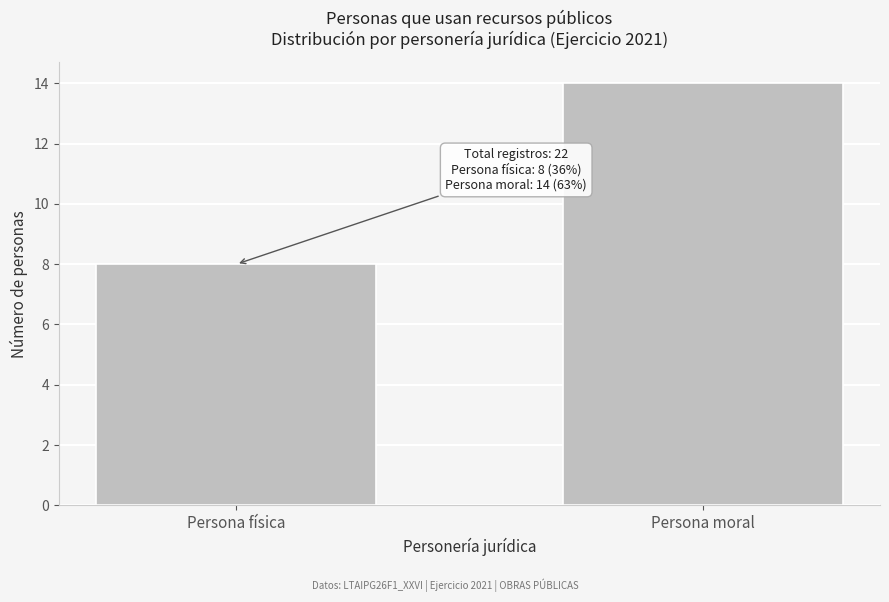

Reading left to right, list all the values displayed in this chart.

Persona física=8	Persona moral=14